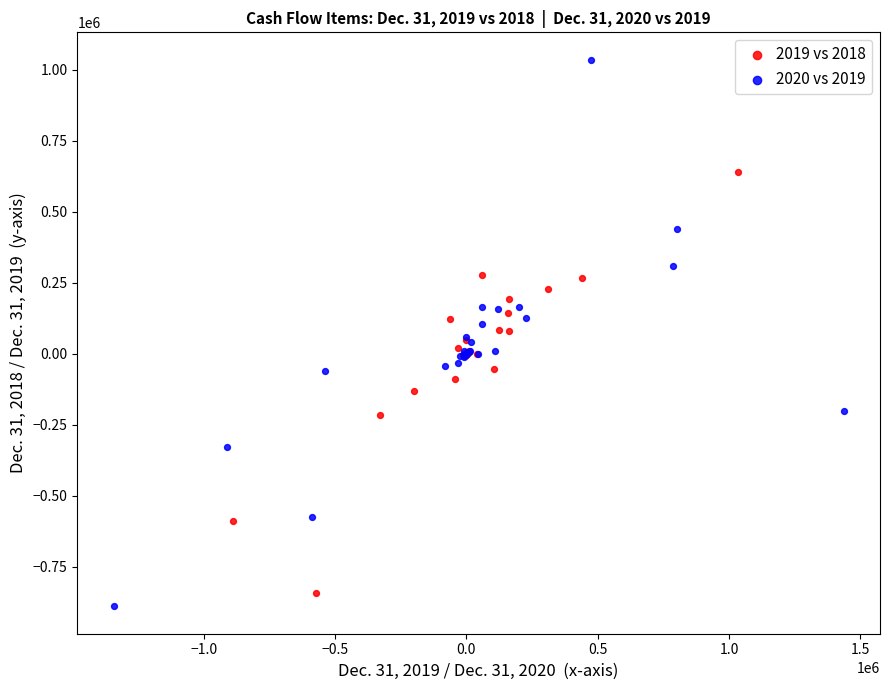

Which series reaches the maximum Y coordinate?

2020 vs 2019